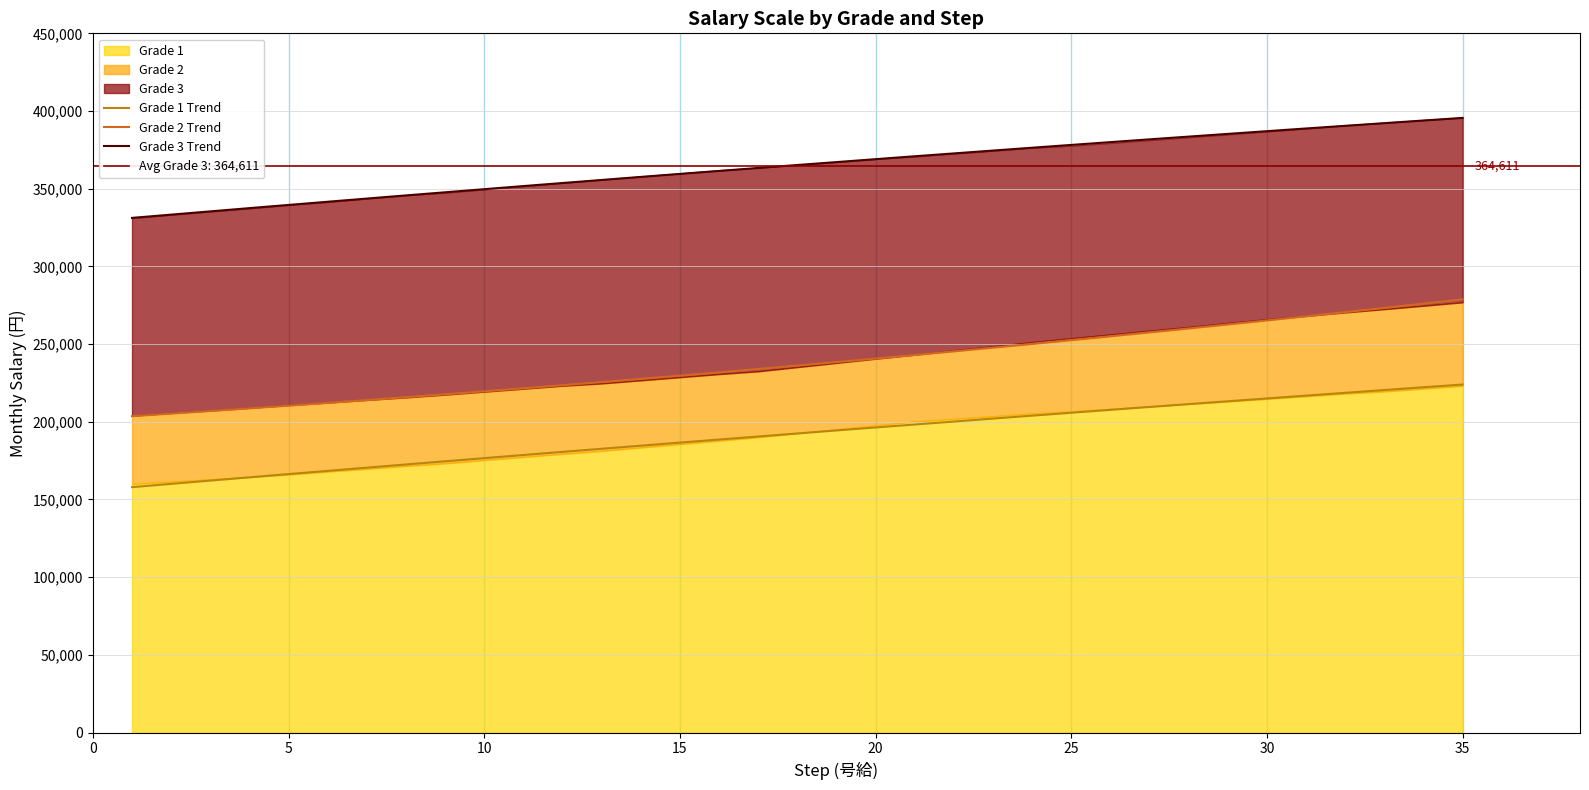

True or false: Grade 2 and Grade 3 intersect in this chart.

False